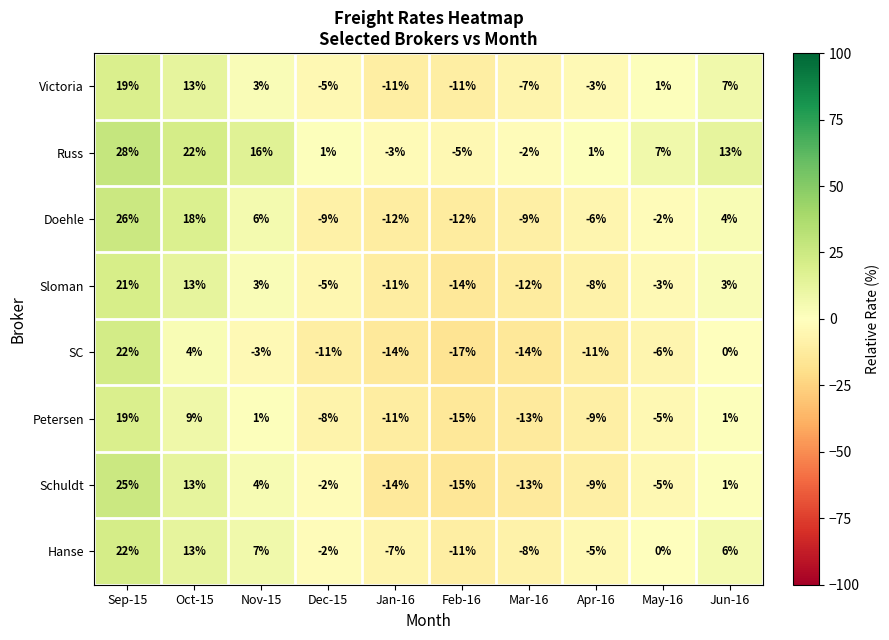

Which series has the largest total across all categories?

Russ